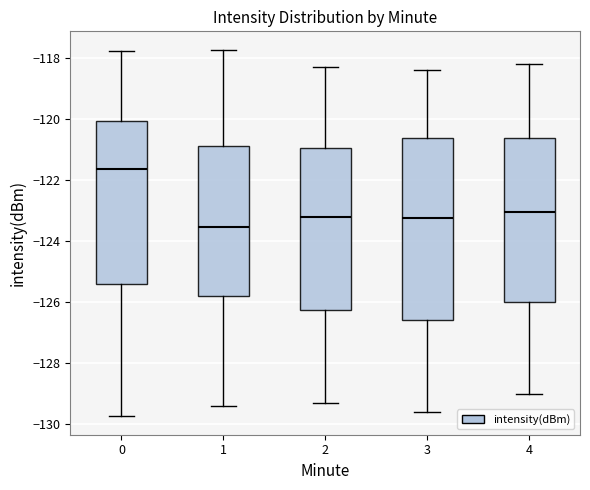

Which box has the lowest median line?

1